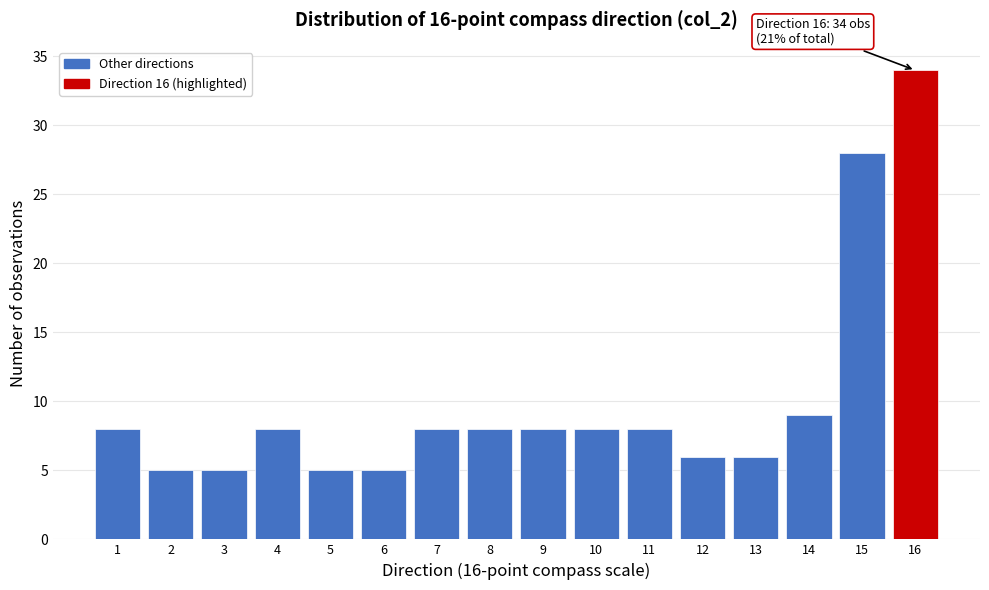

Which range on the x-axis has the tallest bar?

15.5 to 16.5